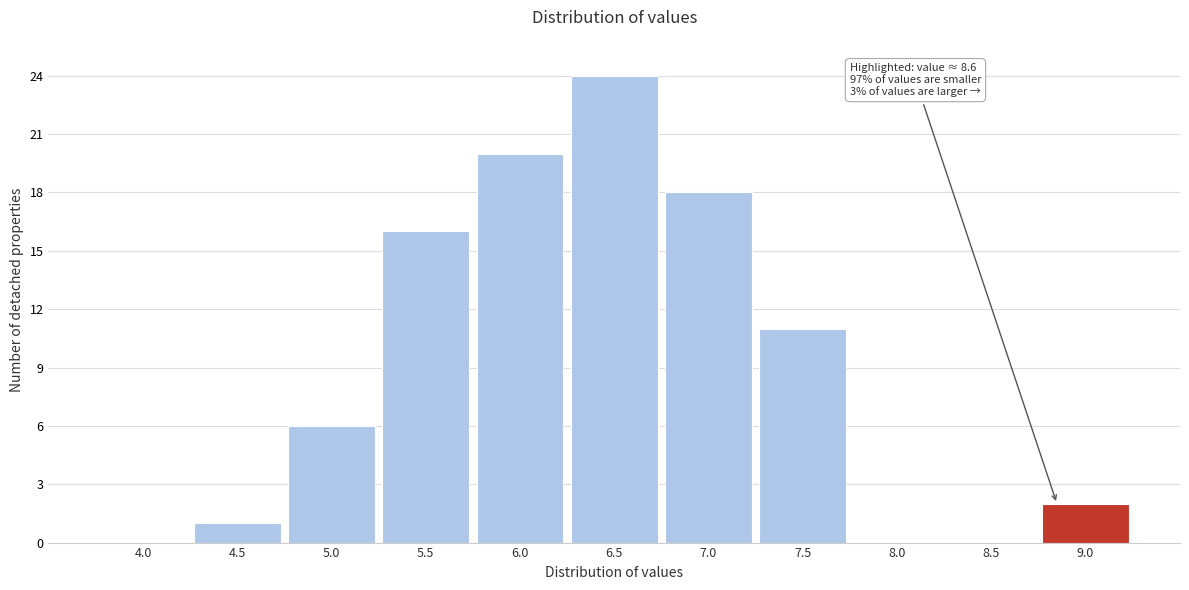

Reading left to right, extract all data points from this chart.

4.0=0	4.5=1	5.0=6	5.5=16	6.0=20	6.5=24	7.0=18	7.5=11	8.0=0	8.5=0	9.0=2